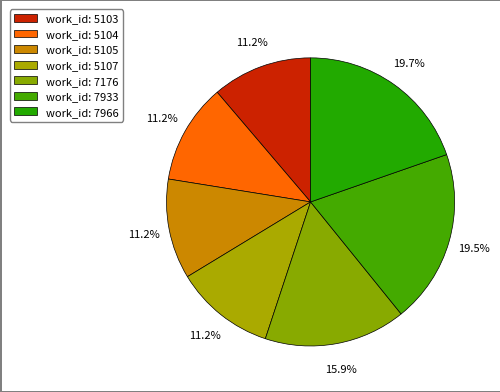

Count the number of slices in the pie.

7